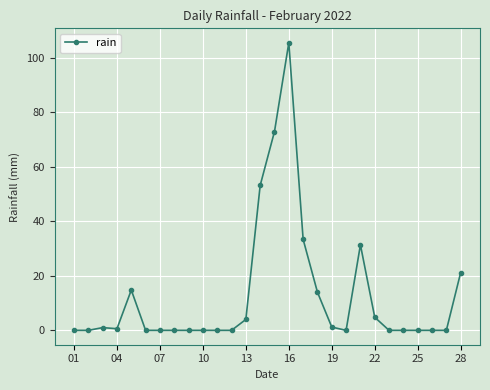

What is the value of the 28th point from the left?

21.2